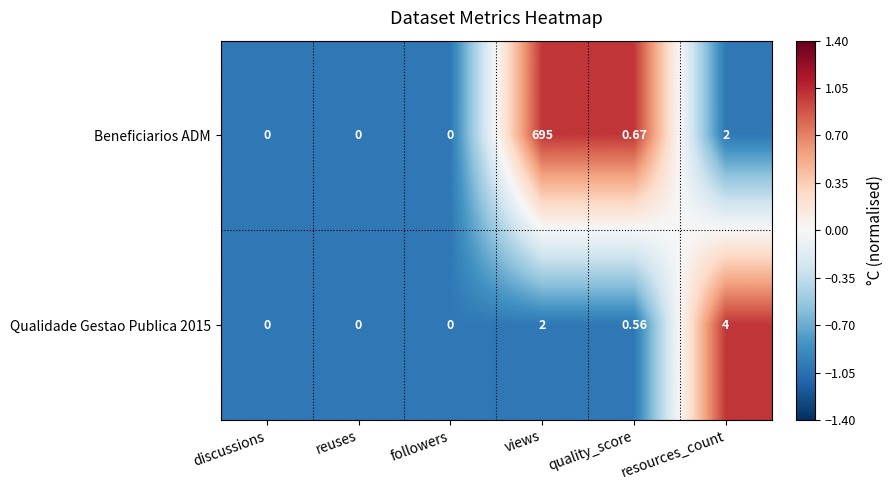

At which category is the sum across all series the highest?

views